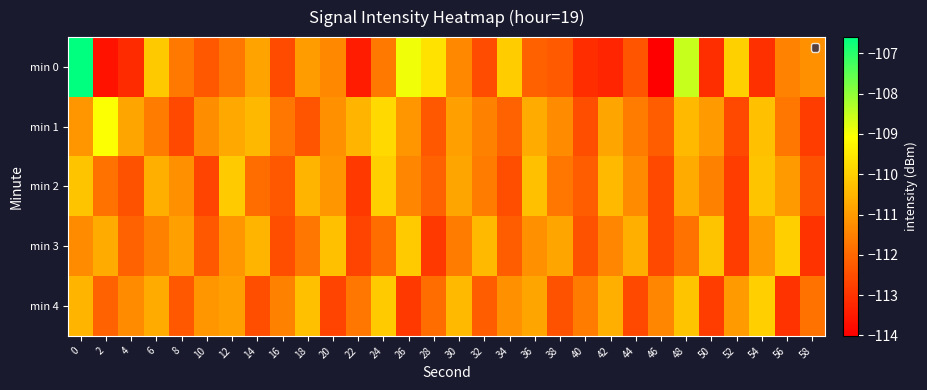

The min 0 series shows -197.7 at 20. True or false?

False